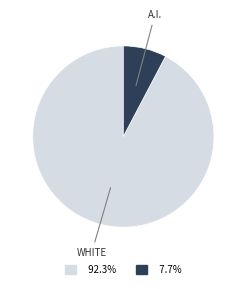

Does any single category account for the majority?

Yes